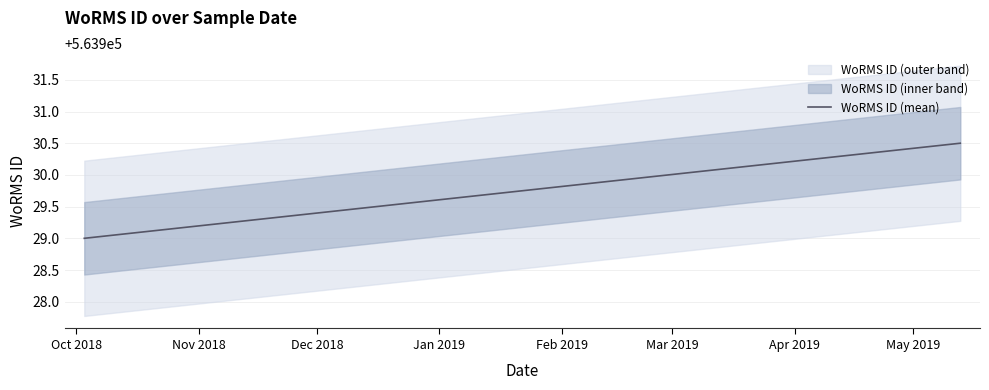

Where is the data nearest to the value 563930?

2019-05-13